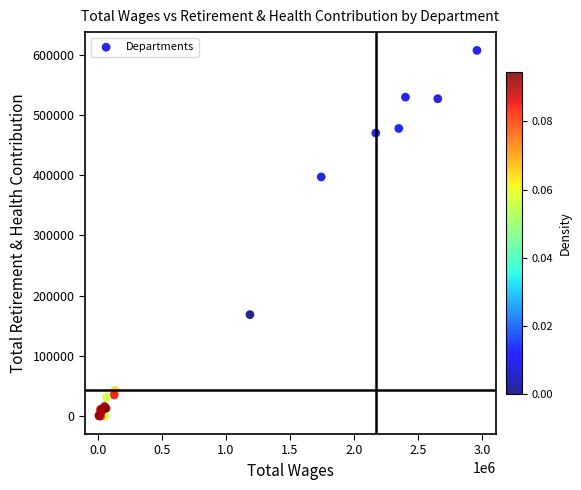

What Y value in the scatter plot is closest to 303646?

397067